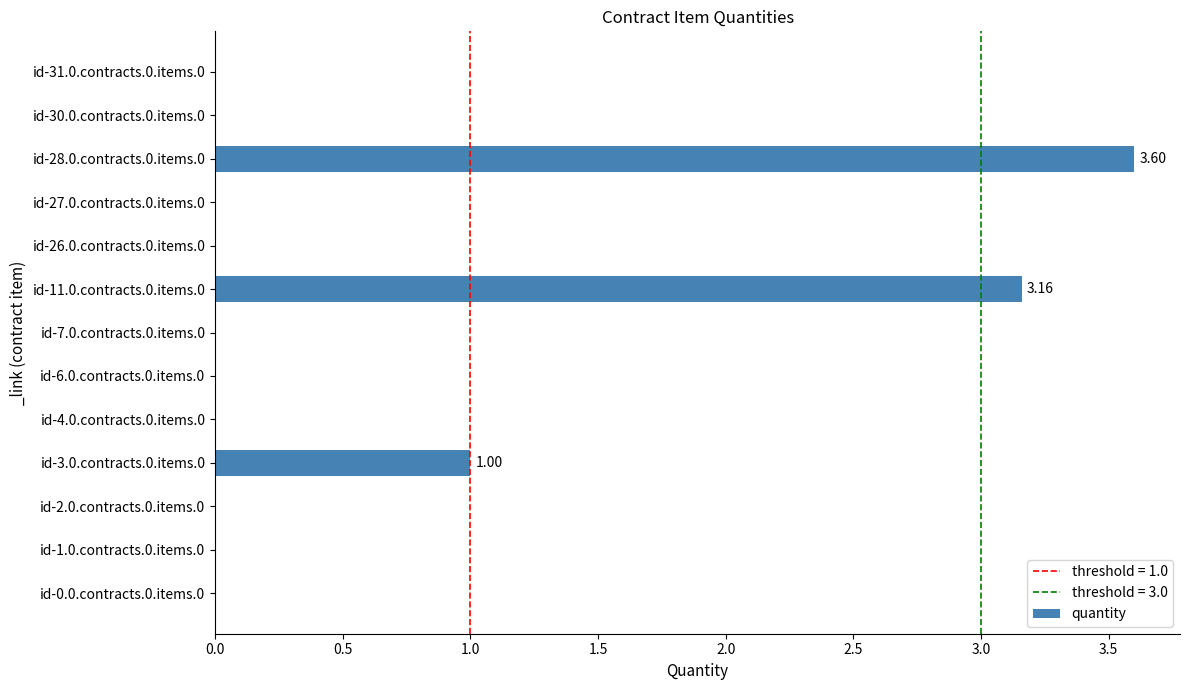

What is the sum of all values?

7.8